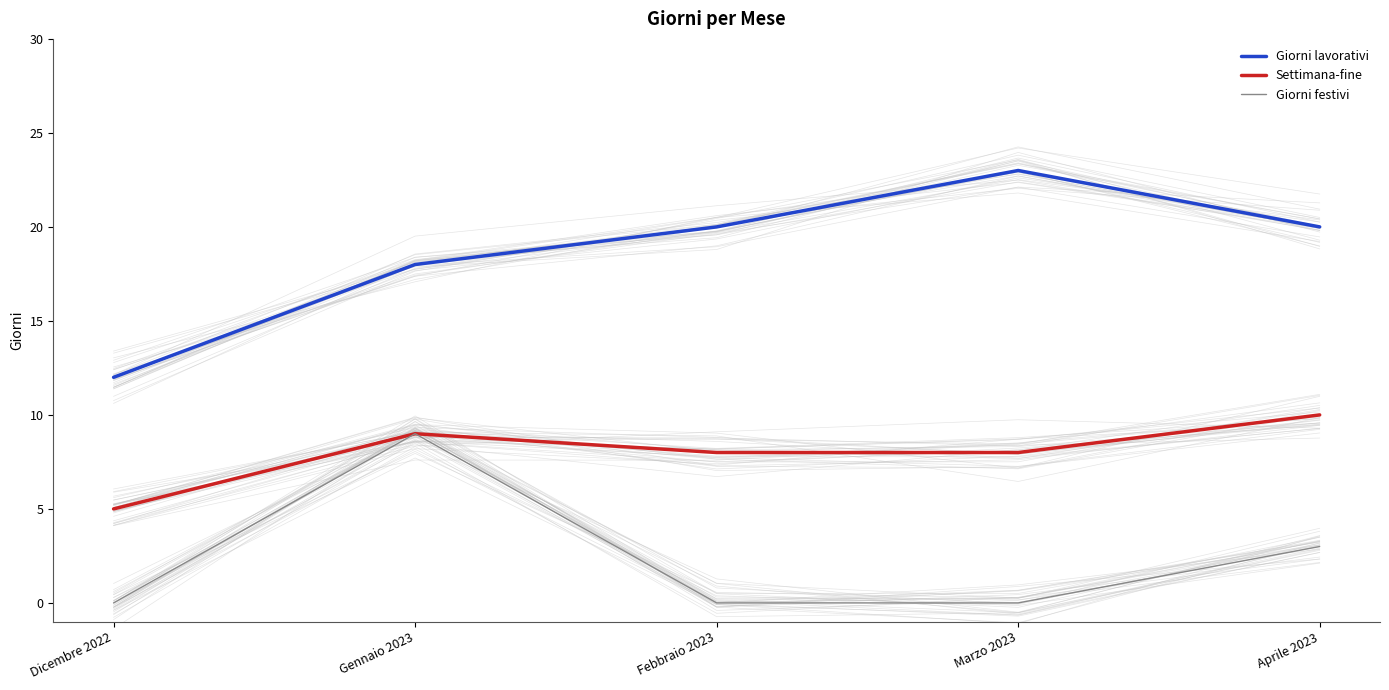

True or false: Giorni lavorativi has a value of 29 at Gennaio 2023.

False